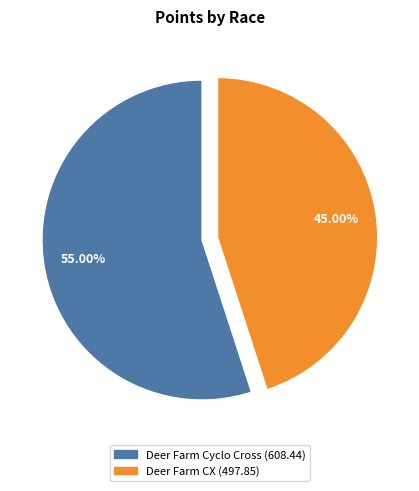

Which category has the biggest portion of the pie?

Deer Farm Cyclo Cross